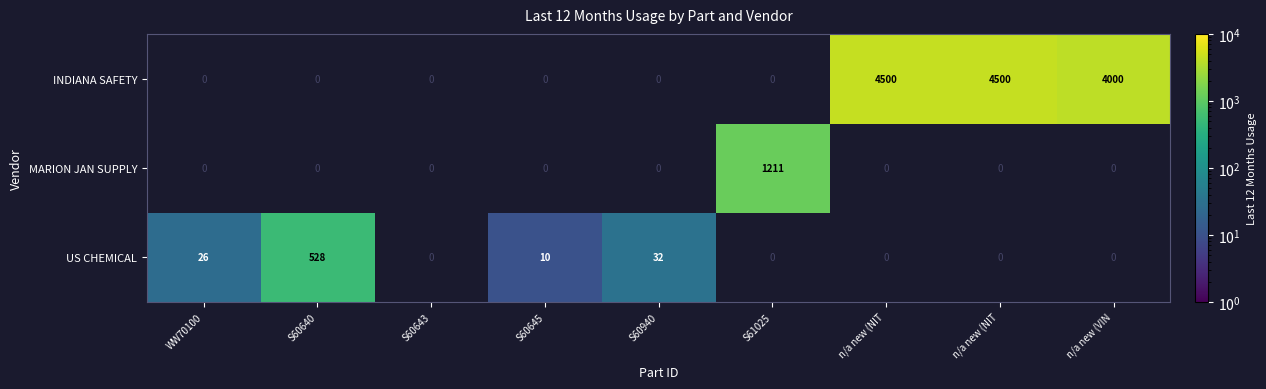

At which label does US CHEMICAL reach its peak?

S60640